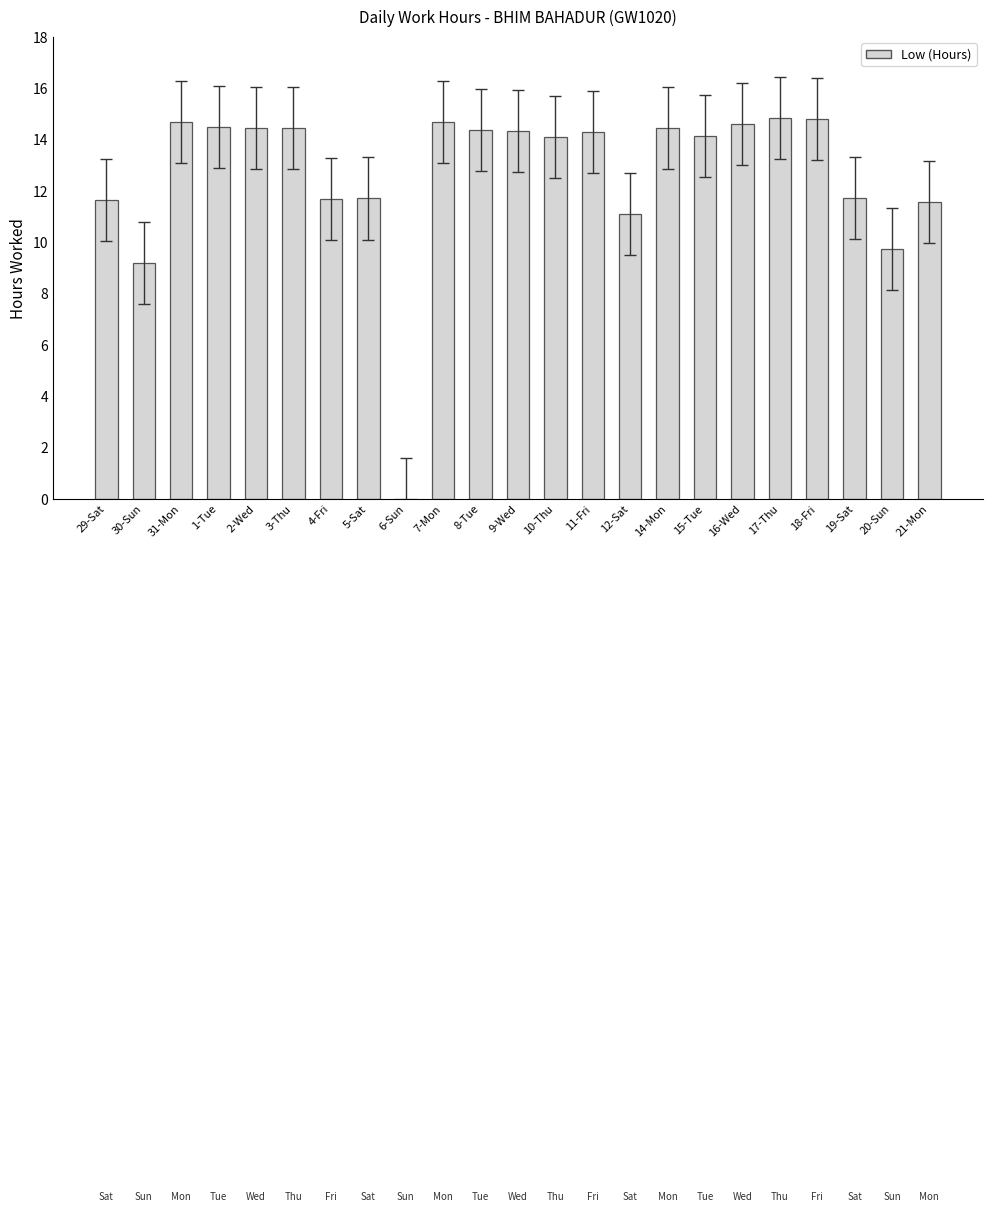

What is the average value?

12.7